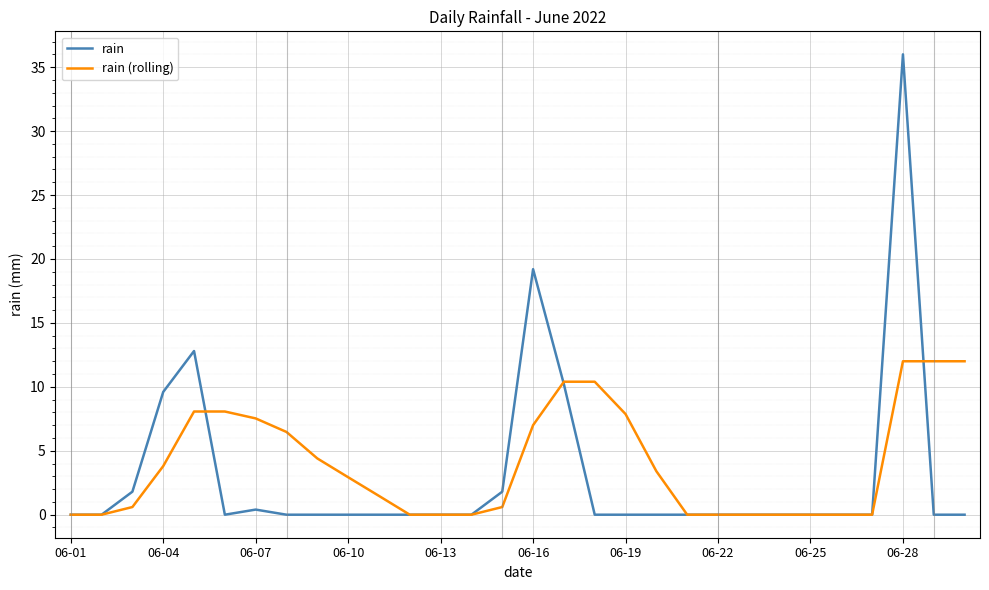

List the series in order of their peak value, lowest first.

rain (rolling), rain